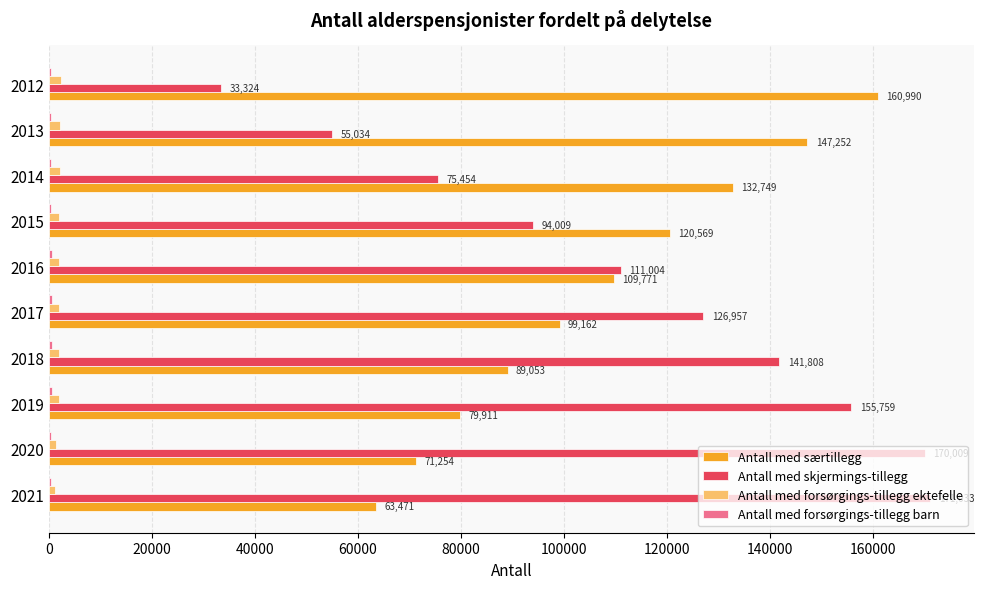

Between 2020 and 2012, which series saw the biggest shift?

Antall med skjermings-tillegg